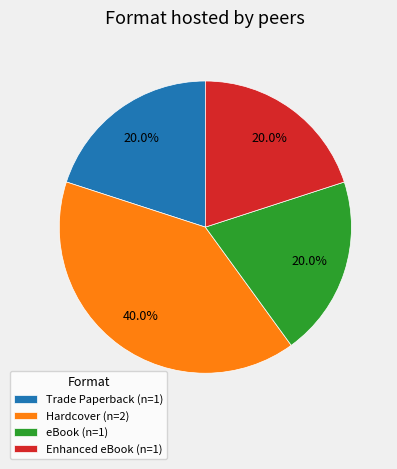

Combined, what portion of the pie is eBook (n=1) and Trade Paperback (n=1)?

40.0%